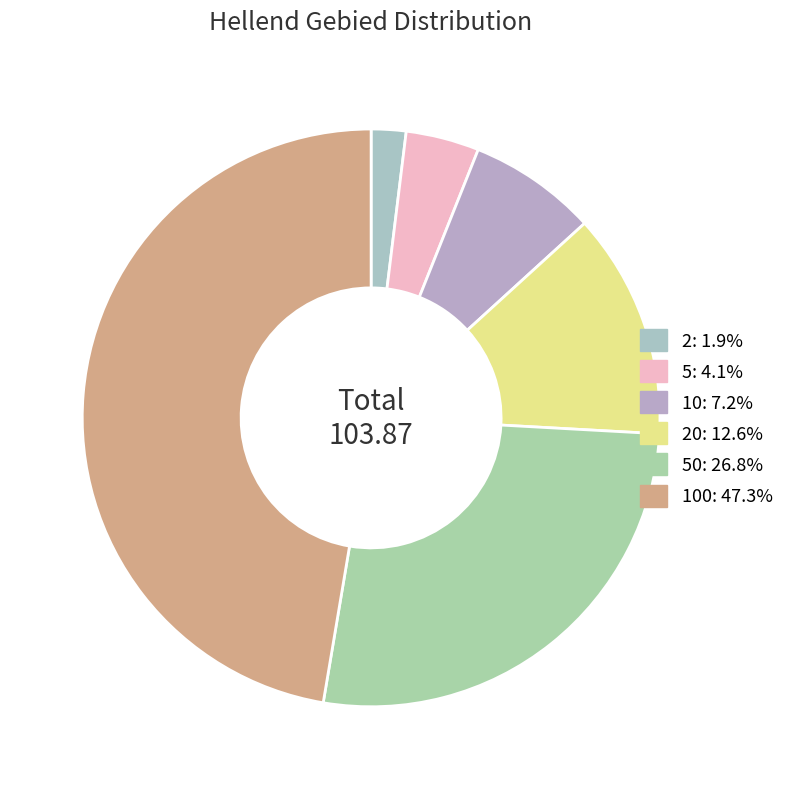

How many slices are in this pie chart?

6